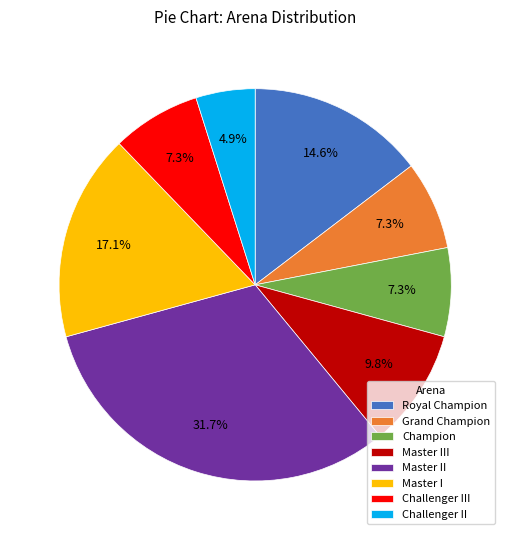

Is it true that Champion is 13% of the pie?

False